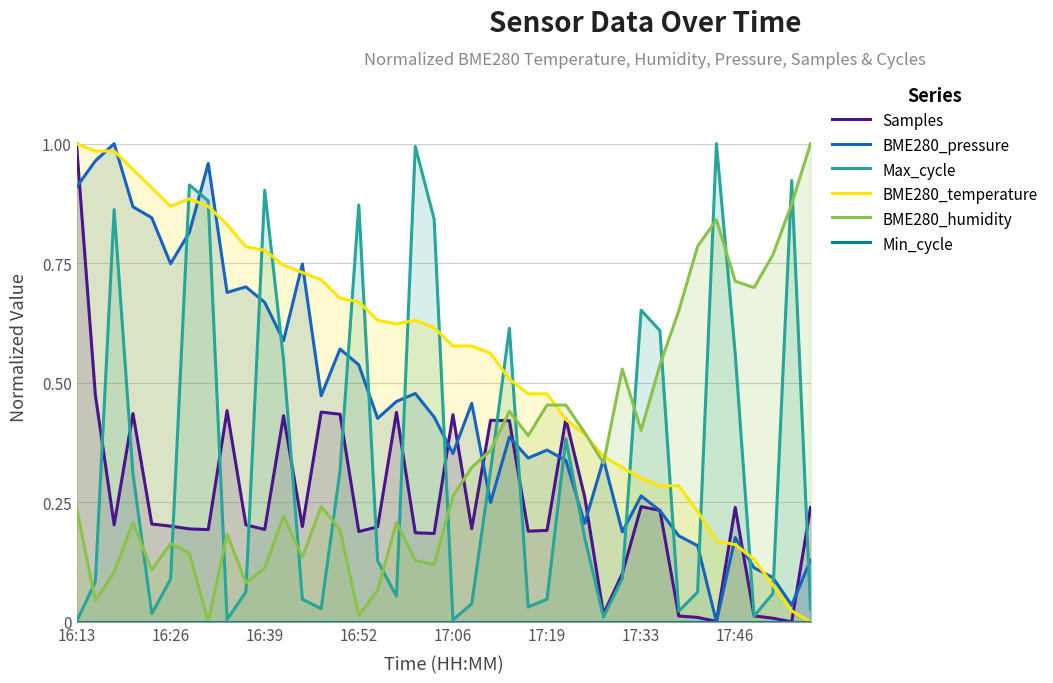

True or false: Samples and Min_cycle intersect in this chart.

False